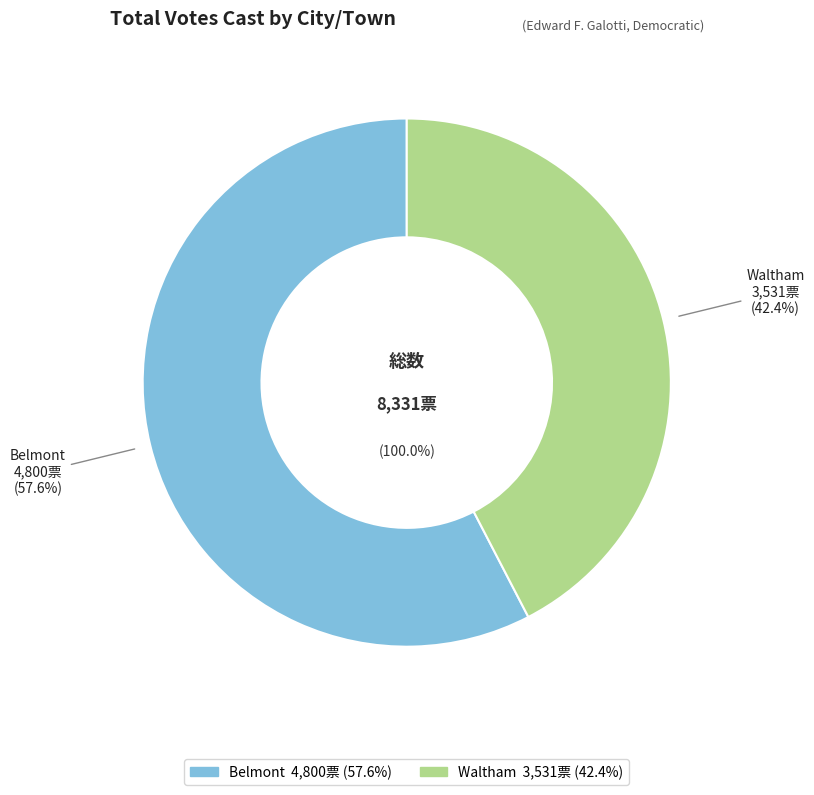

What percentage is the Waltham slice, to the nearest percent?

42%